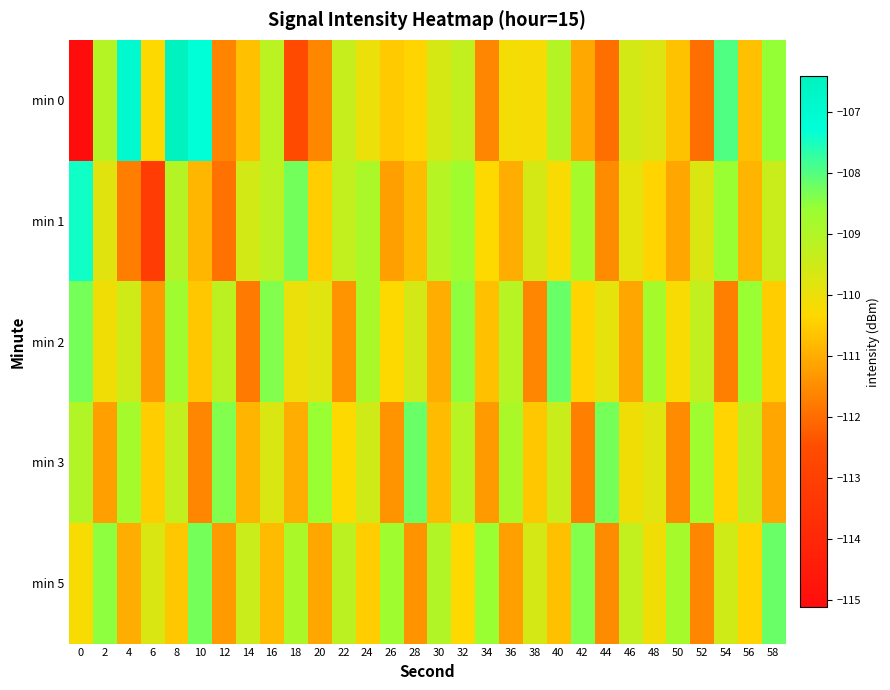

Which series has the largest total across all categories?

min 5